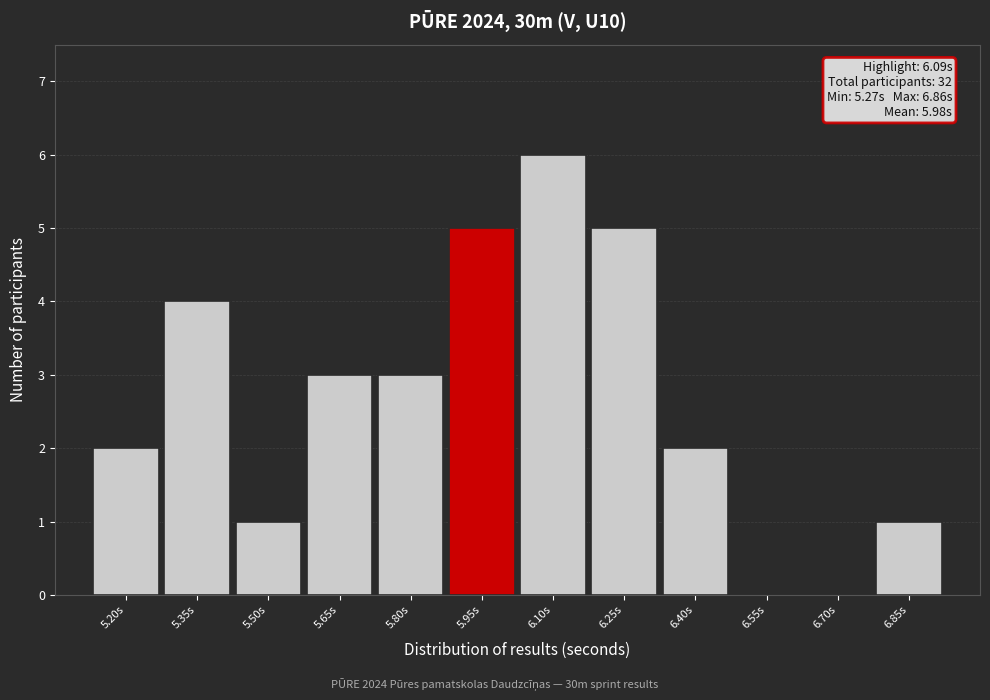

Reading left to right, what are all the values shown in this chart?

5.20s=2	5.35s=4	5.50s=1	5.65s=3	5.80s=3	5.95s=5	6.10s=6	6.25s=5	6.40s=2	6.55s=0	6.70s=0	6.85s=1